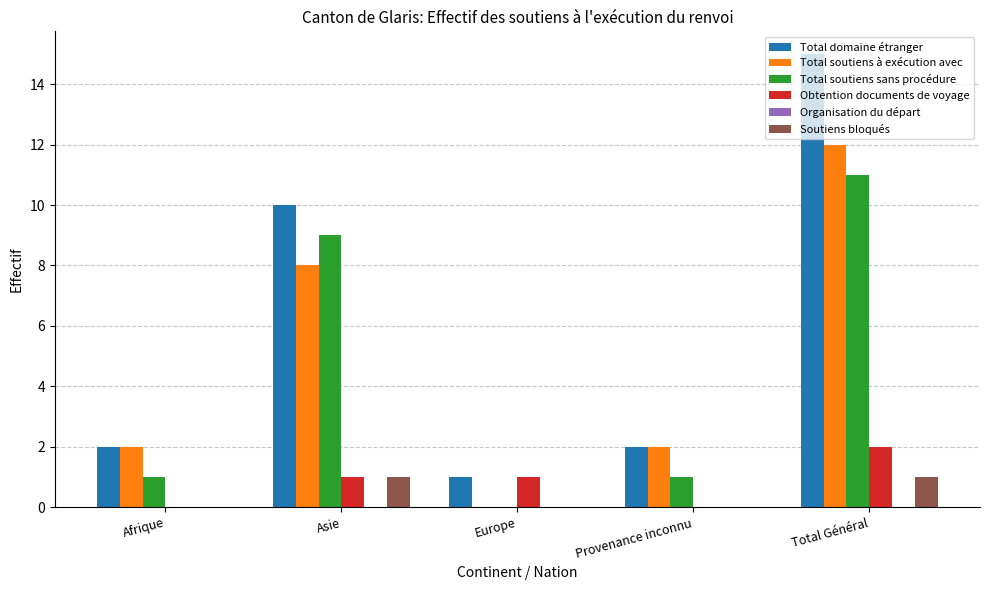

Which series changed the most between Europe and Total Général?

Total domaine étranger